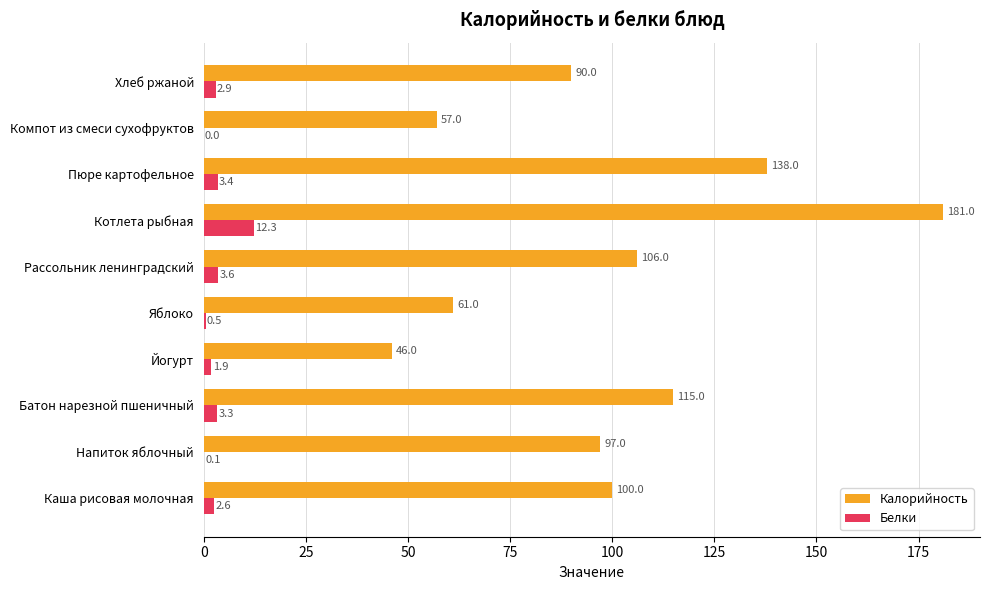

How many data points in Белки are above 2?

6